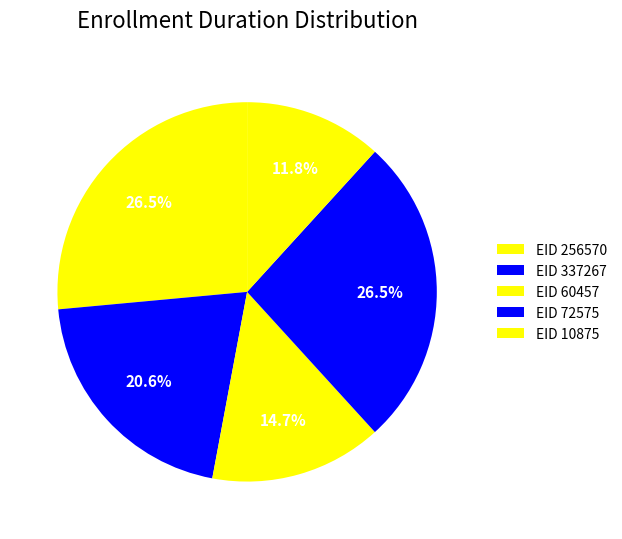

How many segments does this pie chart have?

5